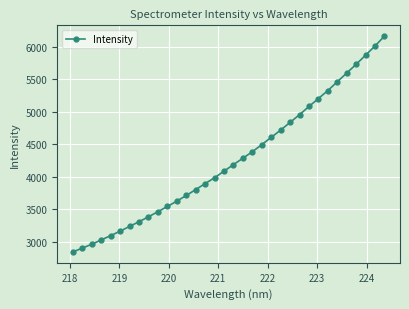

What is the sum of all values?

144824.6